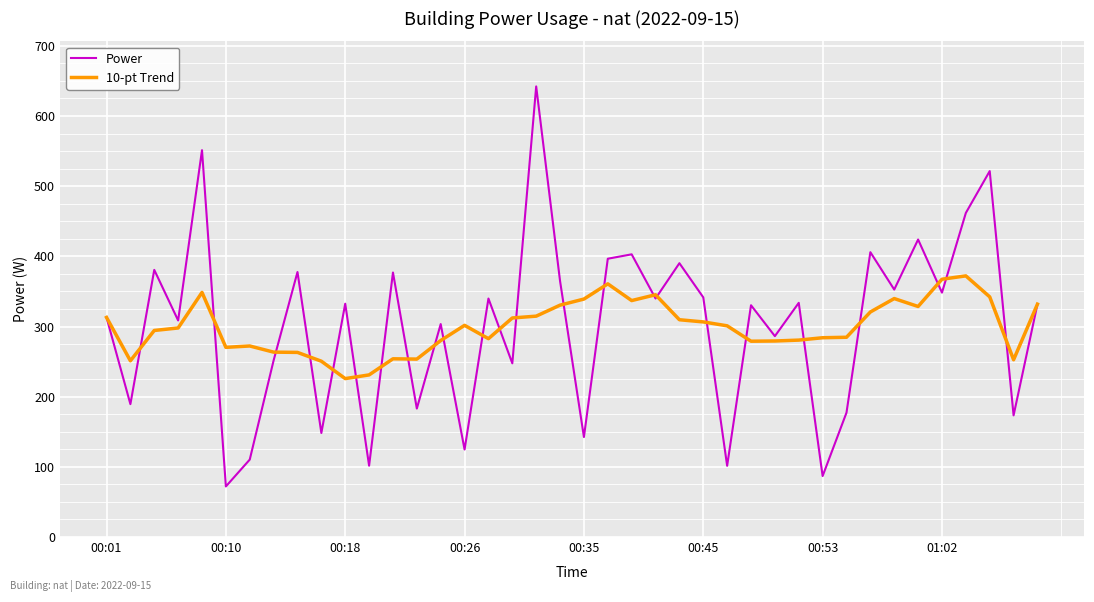

What is the greatest value displayed?

642.1